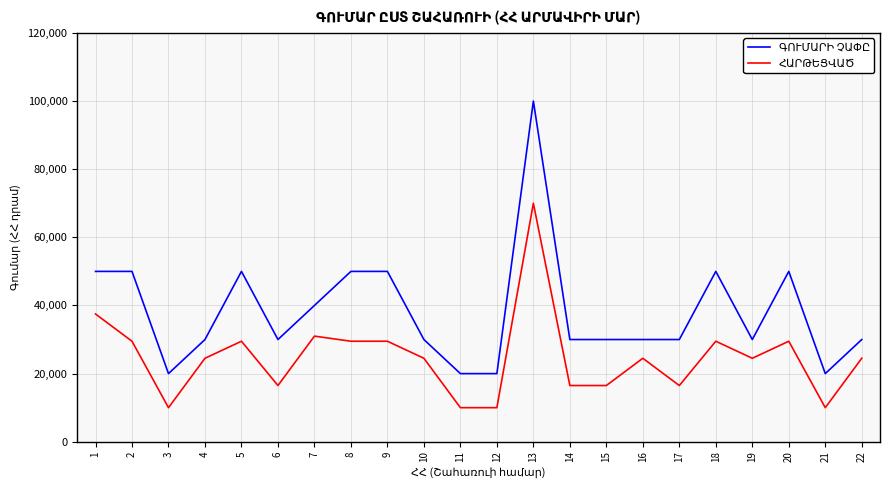

At which category is the sum across all series the highest?

13